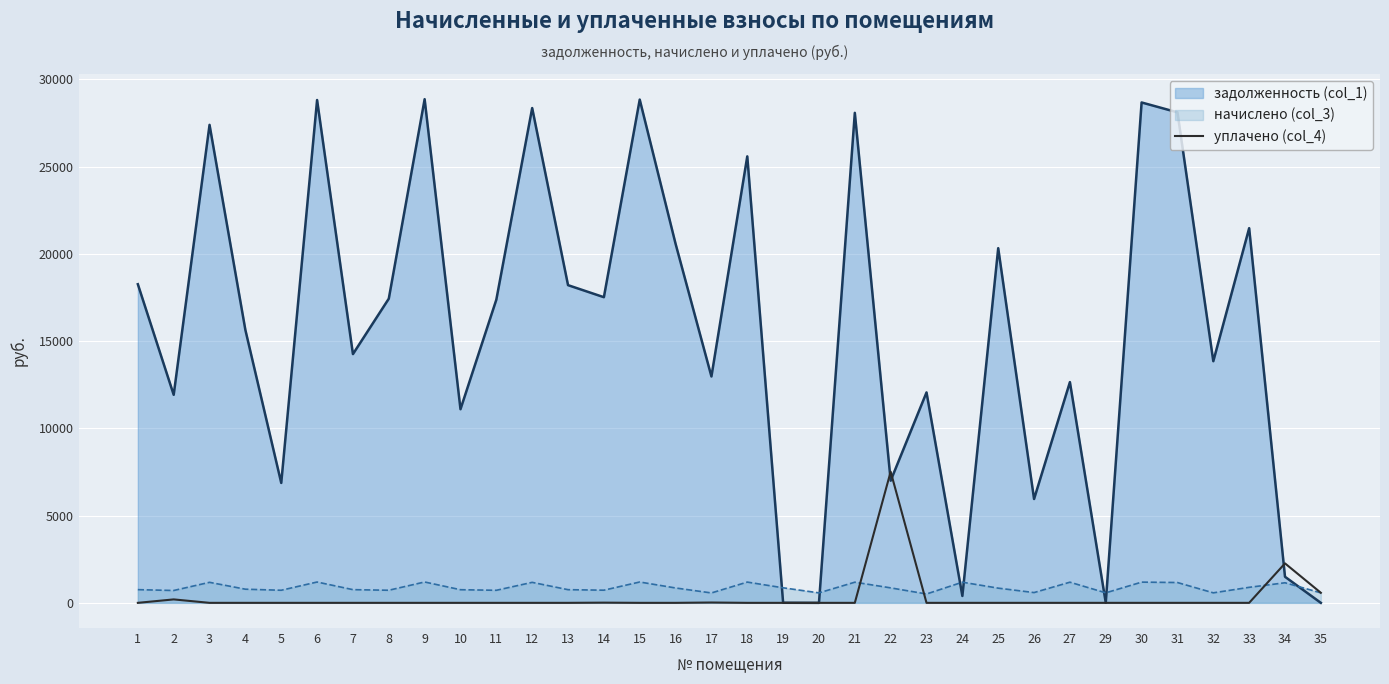

How many lines are shown in the chart?

3